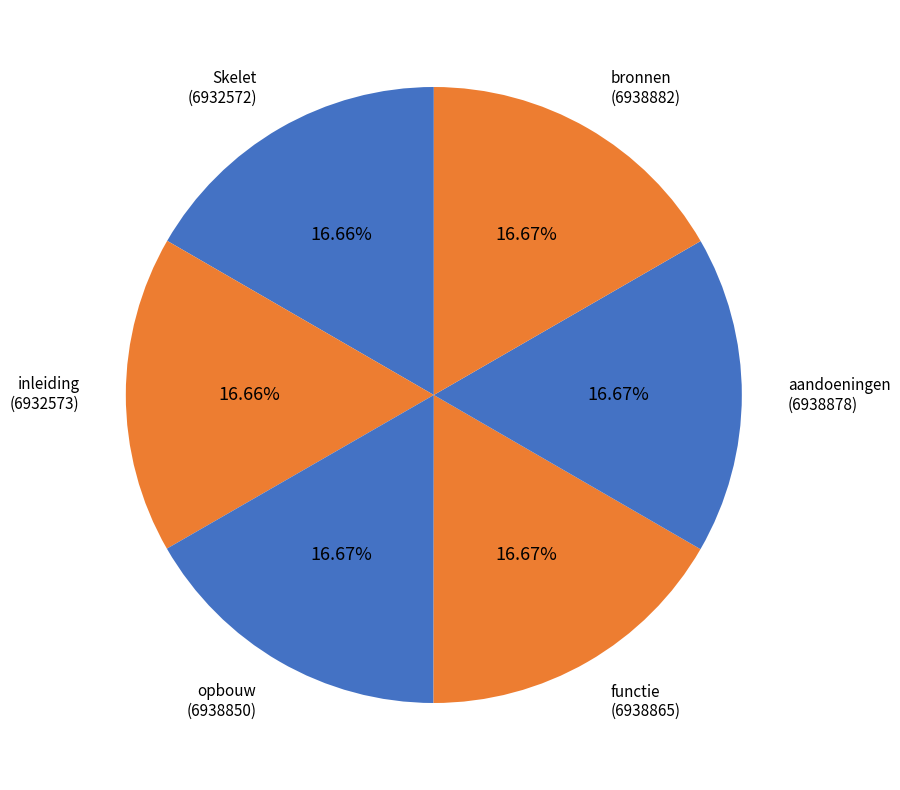

Combined, what portion of the pie is inleiding and bronnen?

33.3%